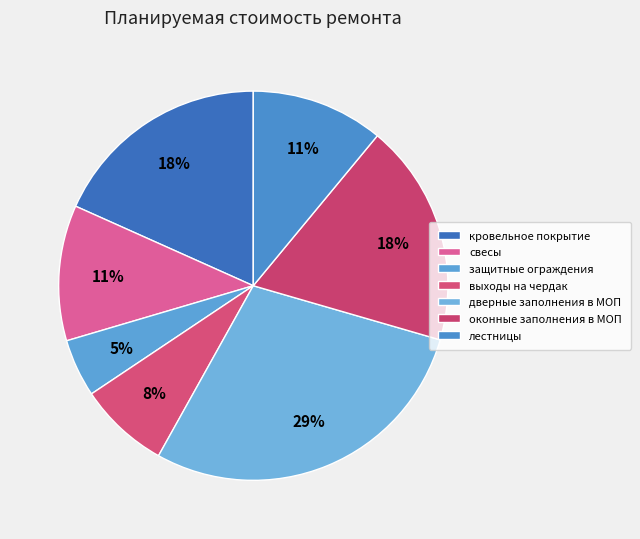

Rank the categories by value from highest to lowest.

дверные заполнения в МОП, оконные заполнения в МОП, кровельное покрытие, свесы, лестницы, выходы на чердак, защитные ограждения